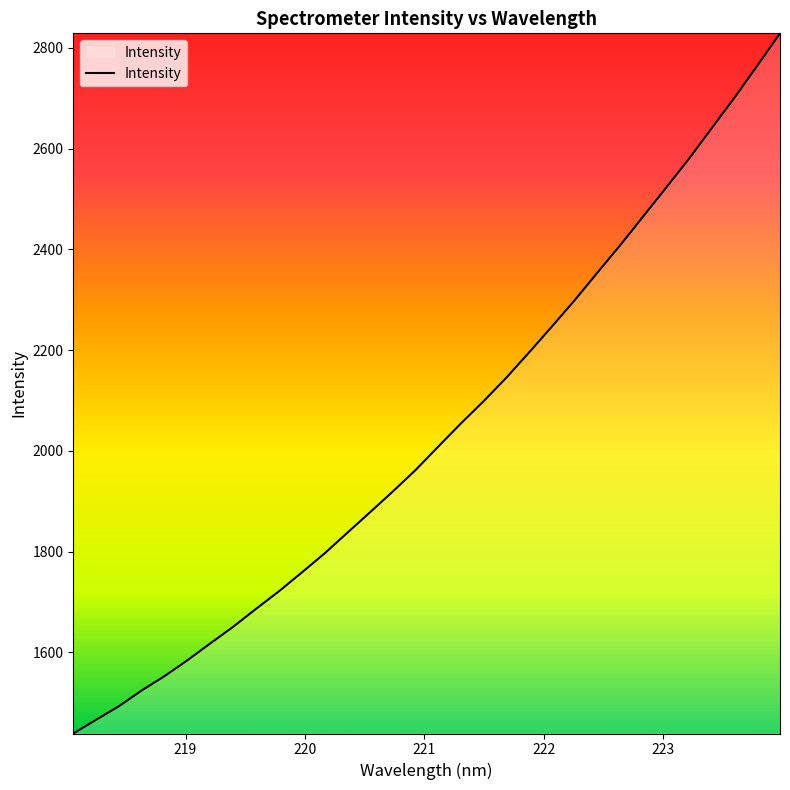

What is the smallest value displayed?

1438.7